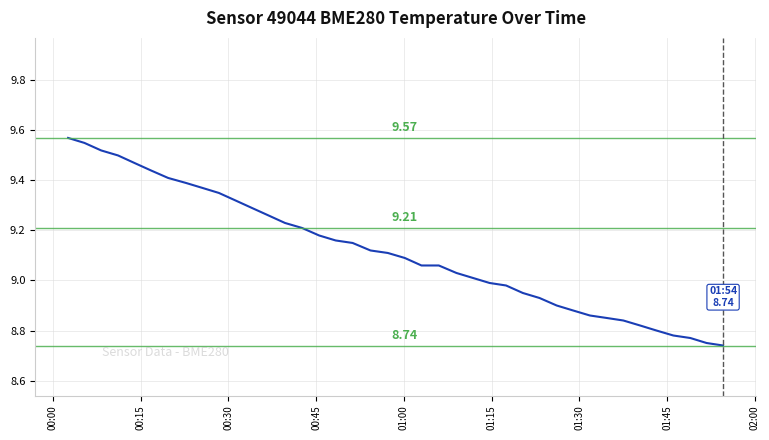

Does the chart have visible grid lines?

Yes